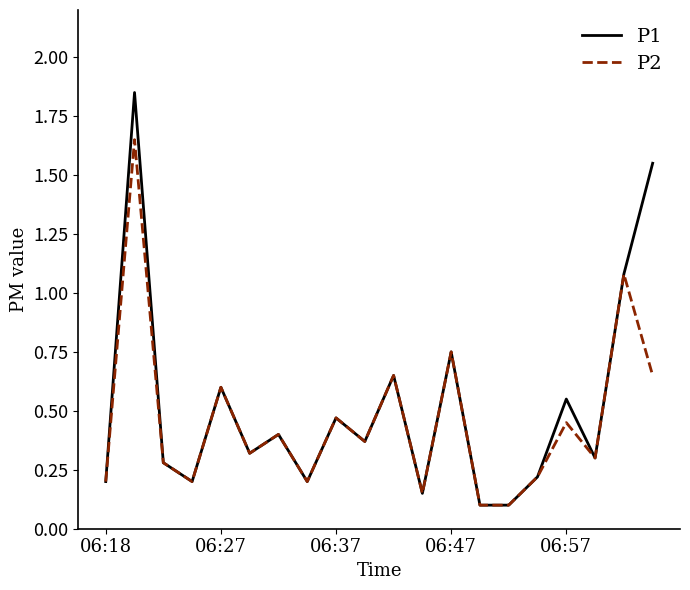

Which series has the largest range (max minus min)?

P1